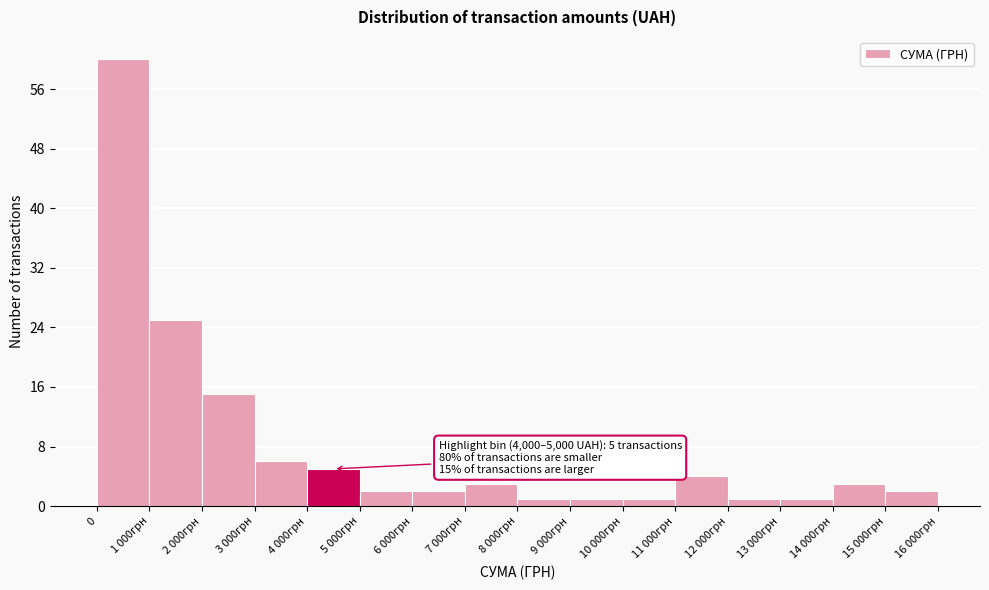

Reading left to right, what are all the values shown in this chart?

60	25	15	6	5	2	2	3	1	1	1	4	1	1	3	2